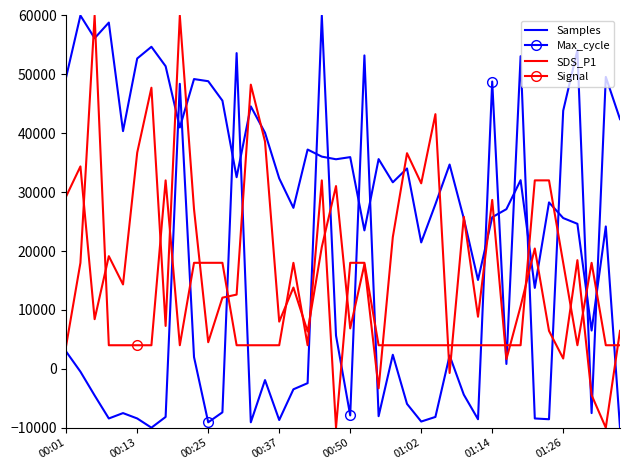

What is the maximum value for Max_cycle?

60000.0